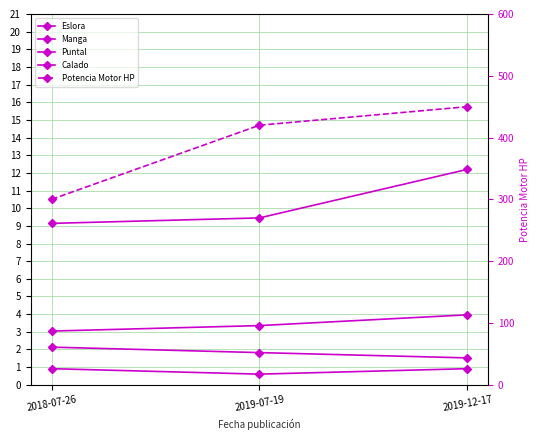

What is the value of the Manga point at the 2nd from the left?

3.4